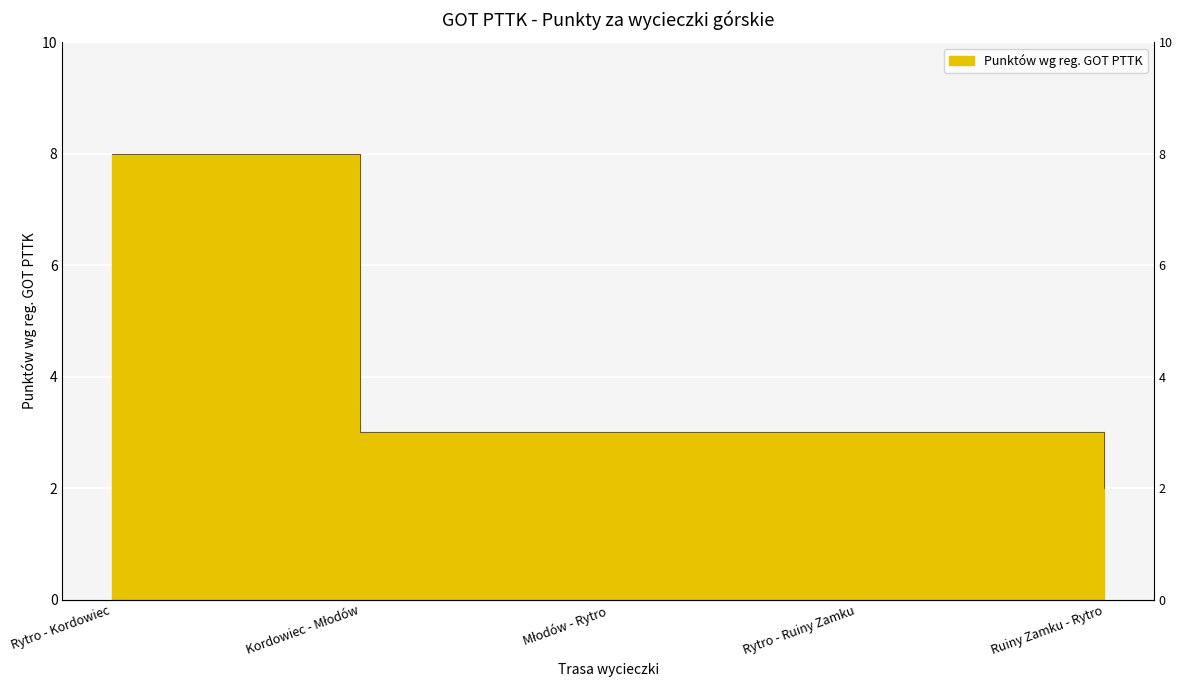

How many values are between 3 and 4?

3